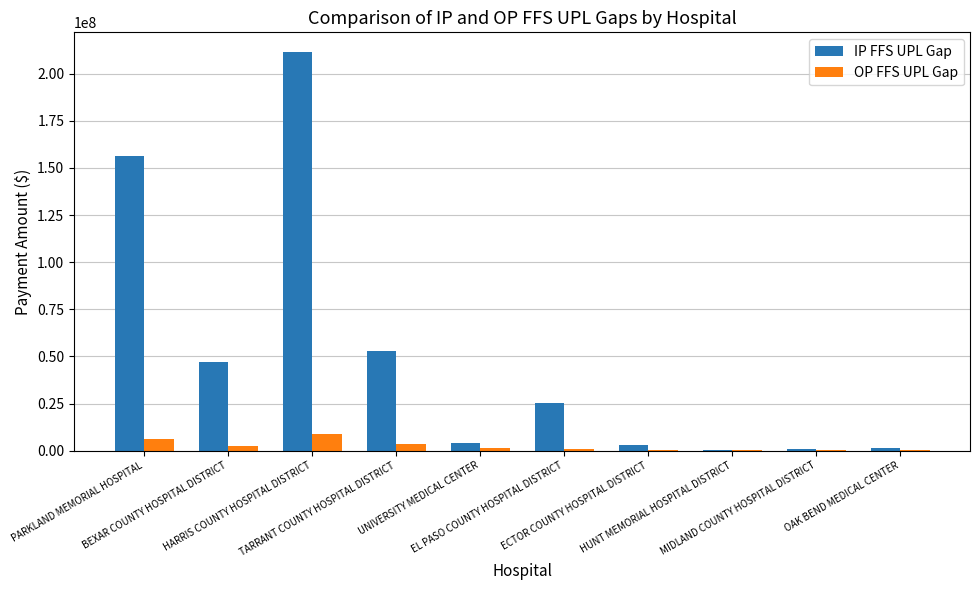

How many groups of bars are there?

10